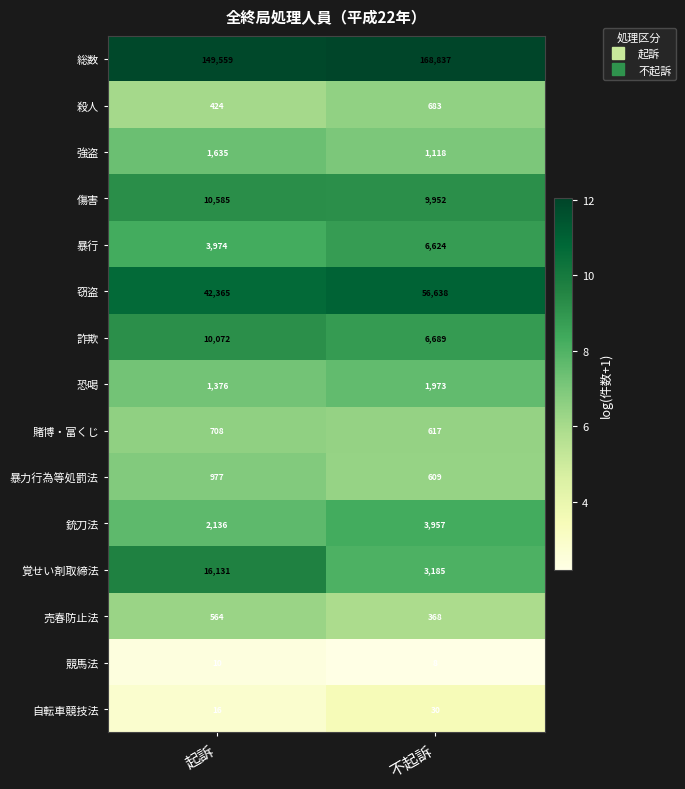

At 不起訴, list the series in order from largest to smallest.

総数, 窃盗, 傷害, 詐欺, 暴行, 銃刀法, 覚せい剤取締法, 恐喝, 強盗, 殺人, 賭博・富くじ, 暴力行為等処罰法, 売春防止法, 自転車競技法, 競馬法